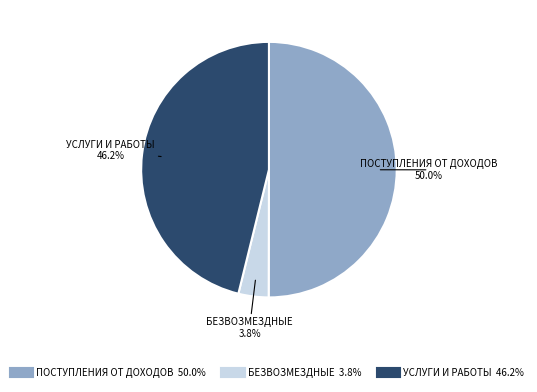

Count the number of slices in the pie.

3